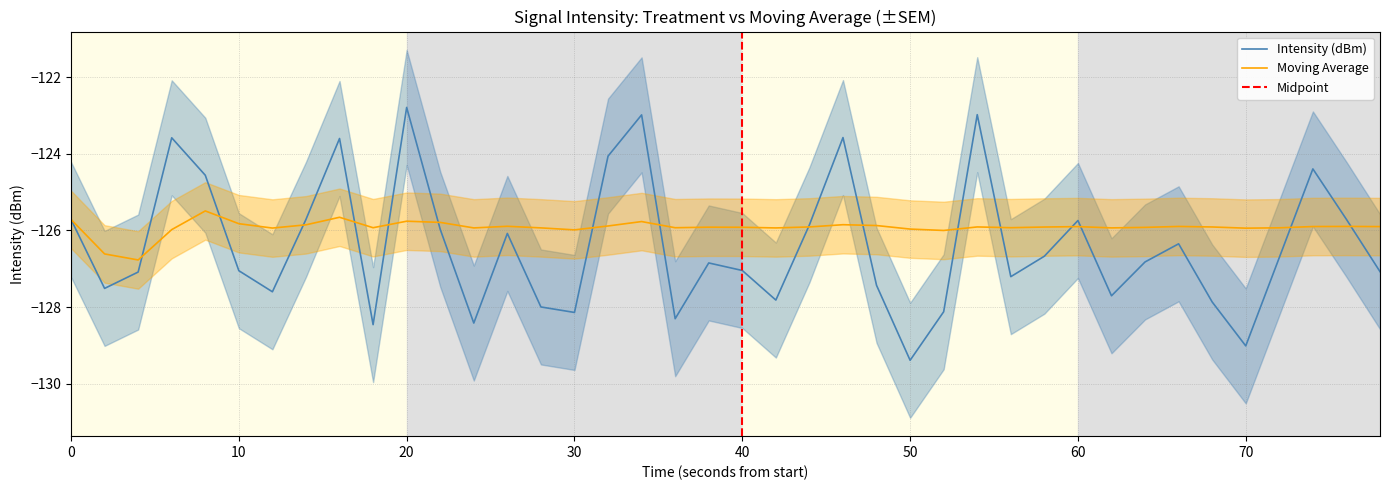

The value of Moving Average at 70 is -87.3. True or false?

False